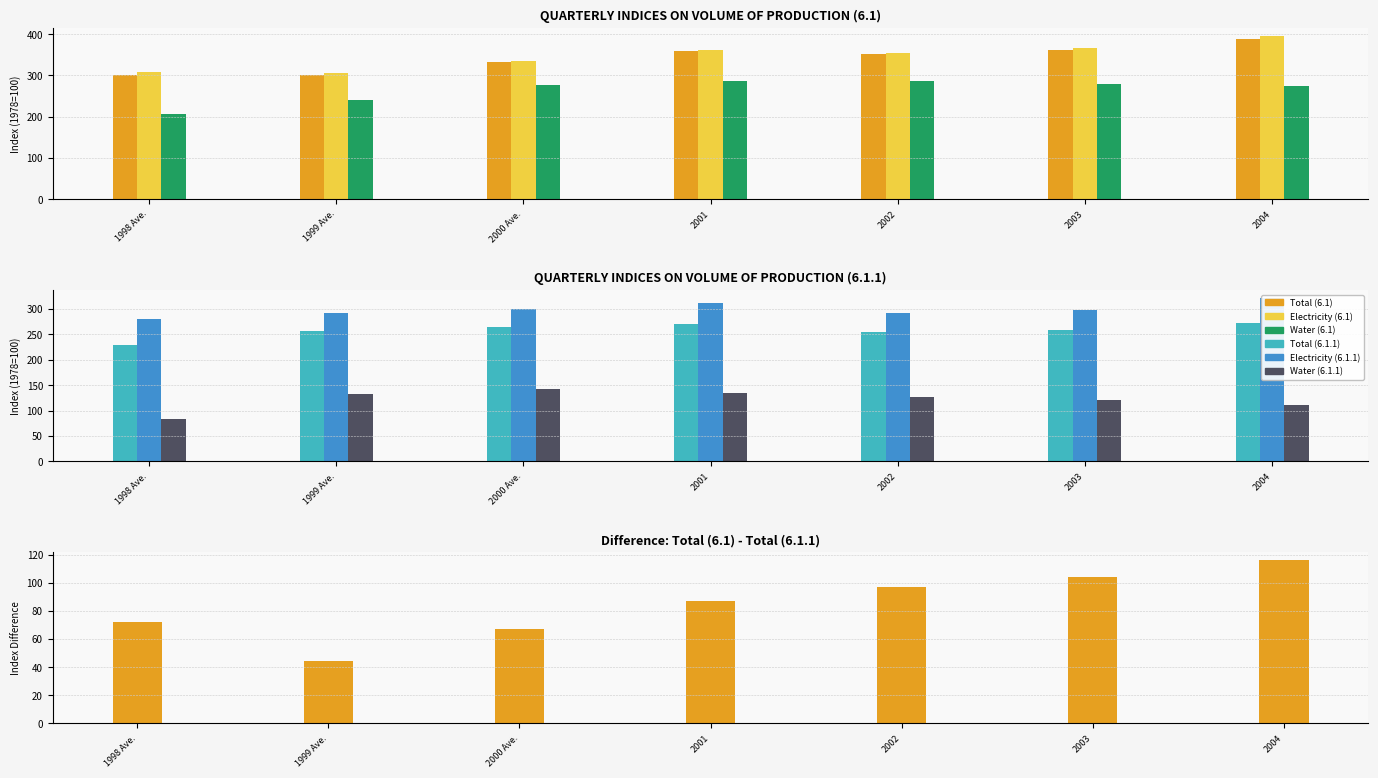

Reading left to right, extract all data points from this chart.

Total (6.1): 301.7	302.1	332.1	358.3	351.0	362.0	387.6
Electricity (6.1): 307.7	306.0	335.7	362.9	355.1	367.3	394.9
Water (6.1): 206.7	241.6	276.0	286.8	286.8	279.1	274.3
Total (6.1.1): 229.3	257.6	265.1	271.3	254.0	257.9	271.7
Electricity (6.1.1): 280.7	292.5	299.9	311.2	291.6	298.3	321.1
Water (6.1.1): 84.1	133.3	142.1	135.4	127.7	120.7	111.3